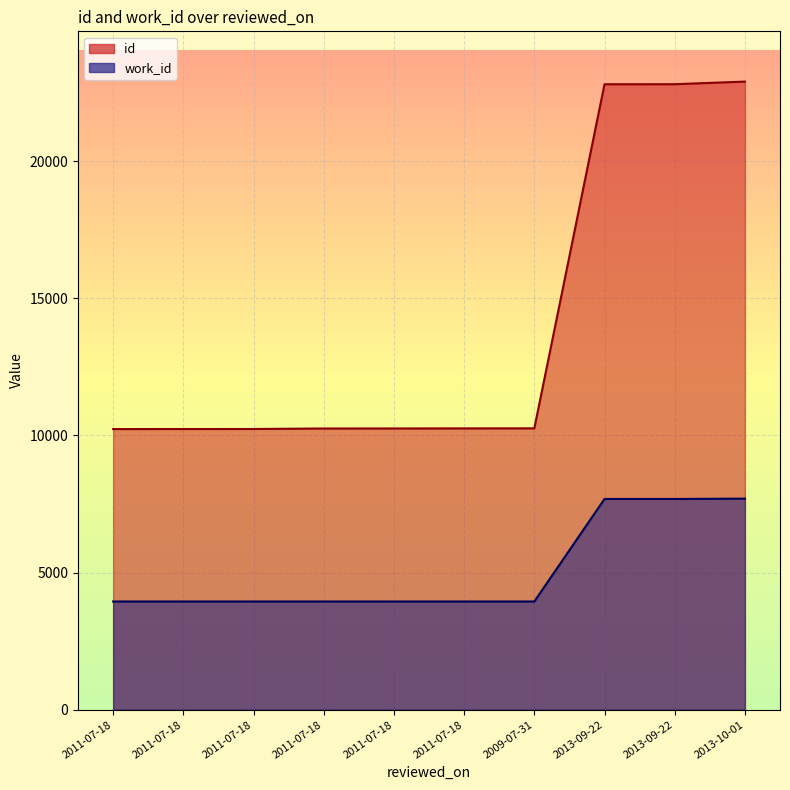

What is the label of the 9th point from the right?

2011-07-18